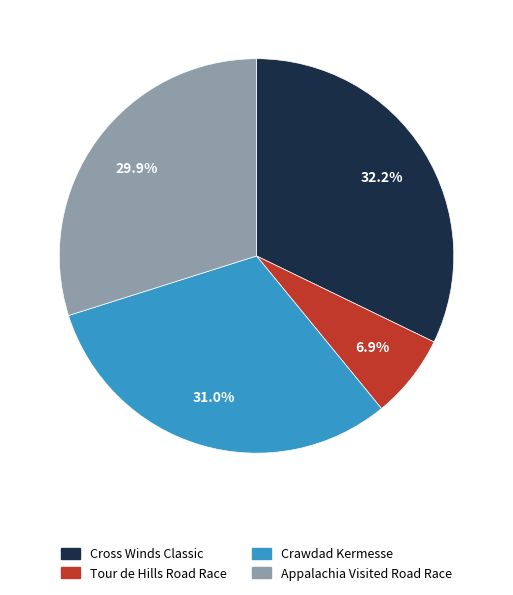

Between Crawdad Kermesse and Tour de Hills Road Race, which is larger?

Crawdad Kermesse